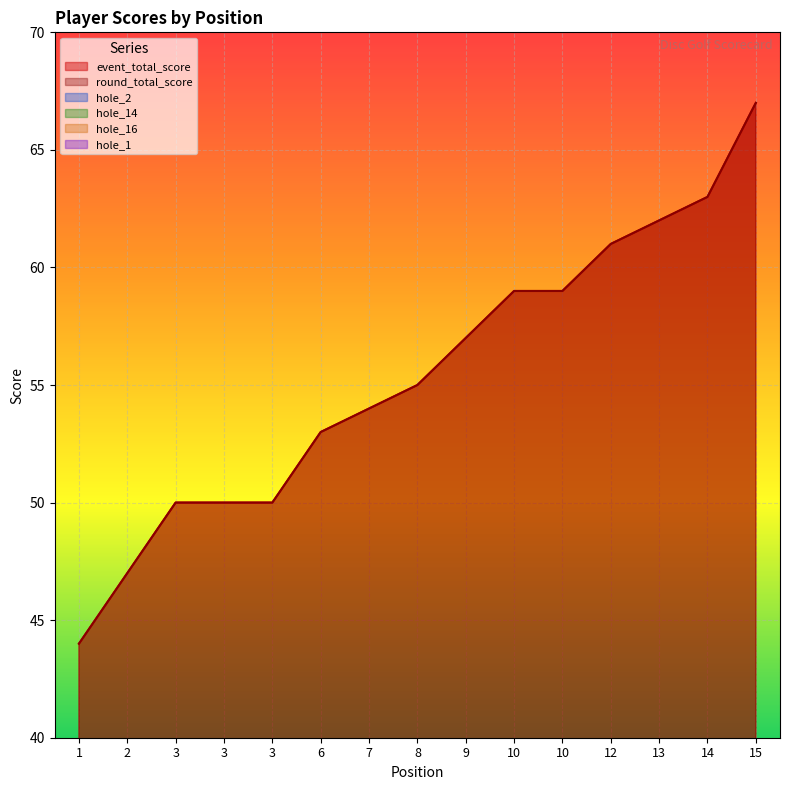

At which label does hole_16 first exceed 3?

1